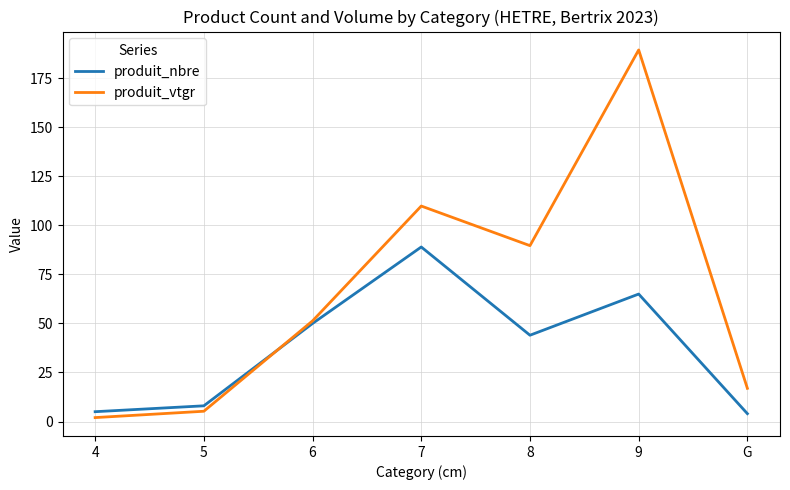

What is the average value of the produit_nbre series?

37.9